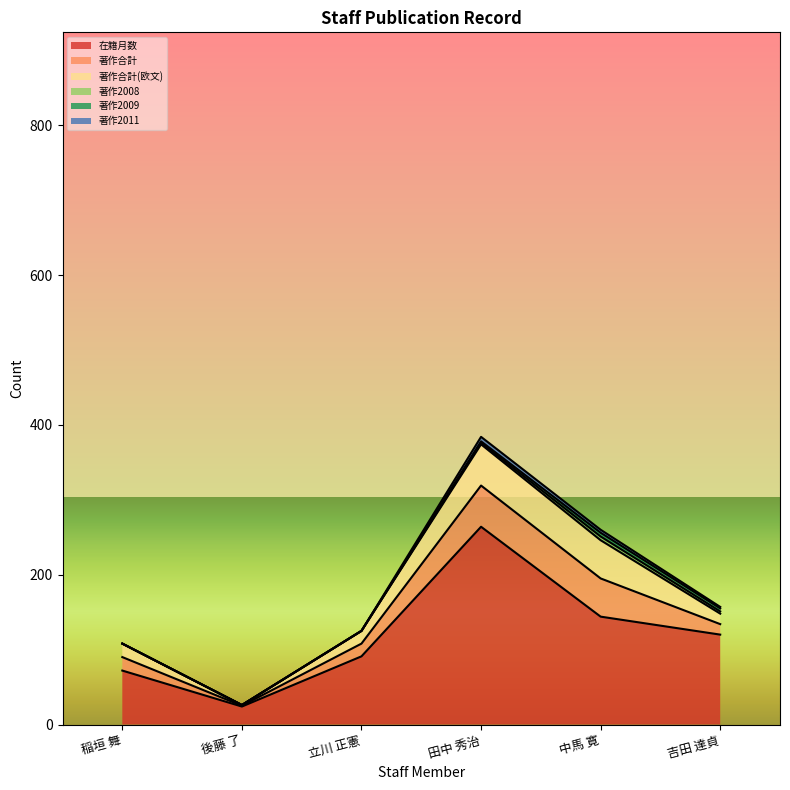

What is the value of the 在籍月数 point at the 1st from the left?

72